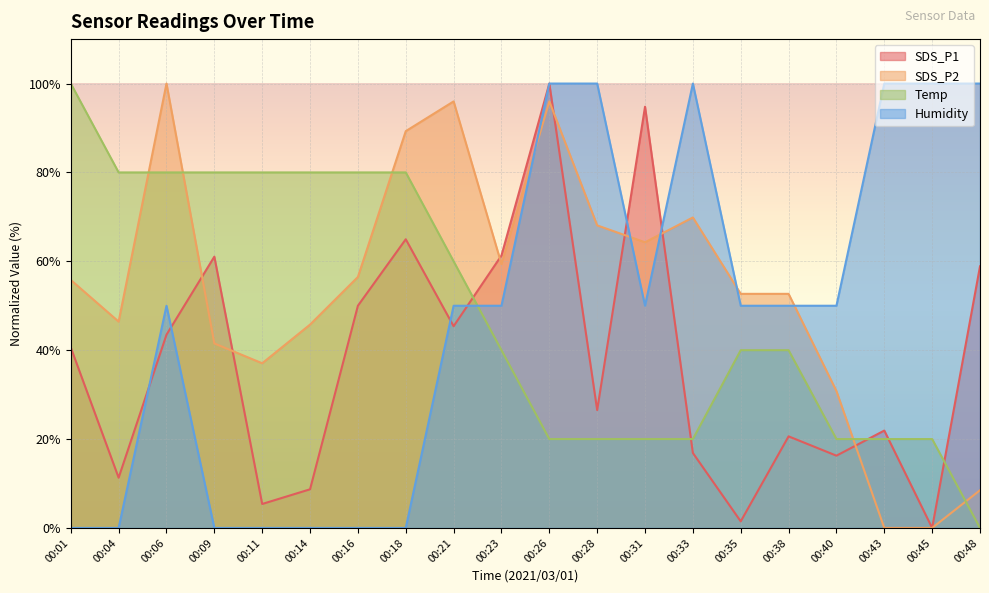

Does the chart display data point markers on the line(s)?

No